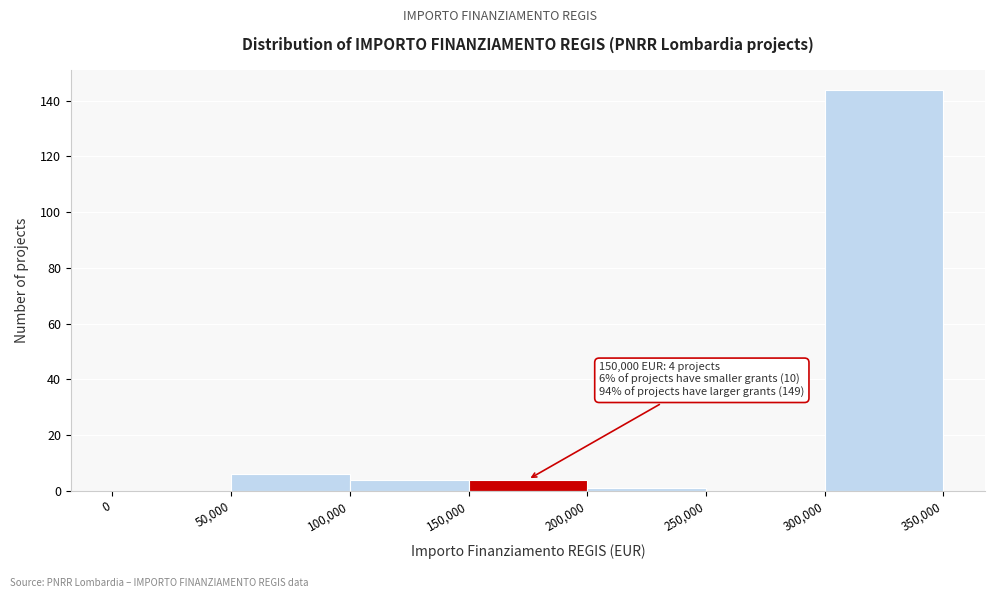

Which range on the x-axis has the tallest bar?

300,000 to 350,000